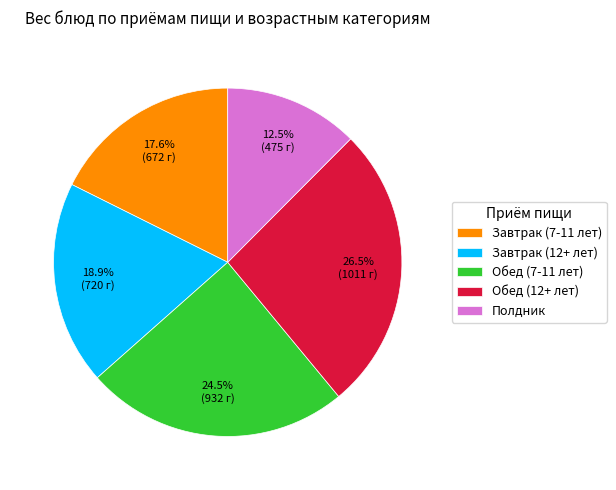

To the nearest percent, what percentage of the pie is Завтрак (7-11 лет)?

18%